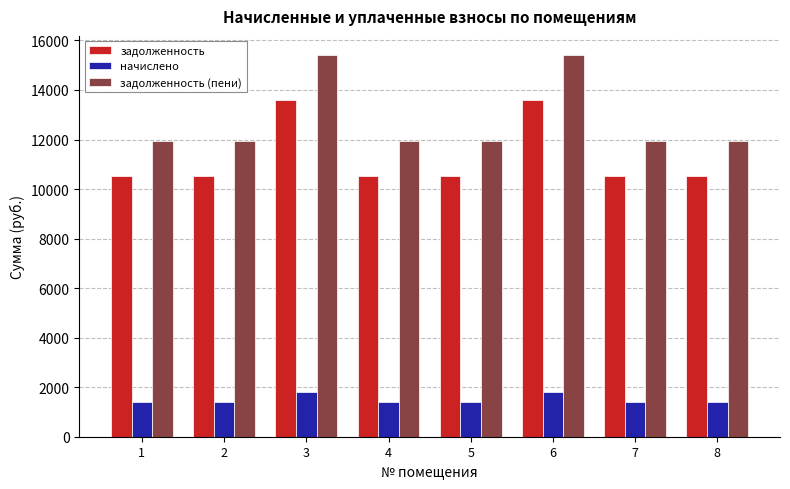

What is the value of the начислено bar at the 4th from the left?

1394.8